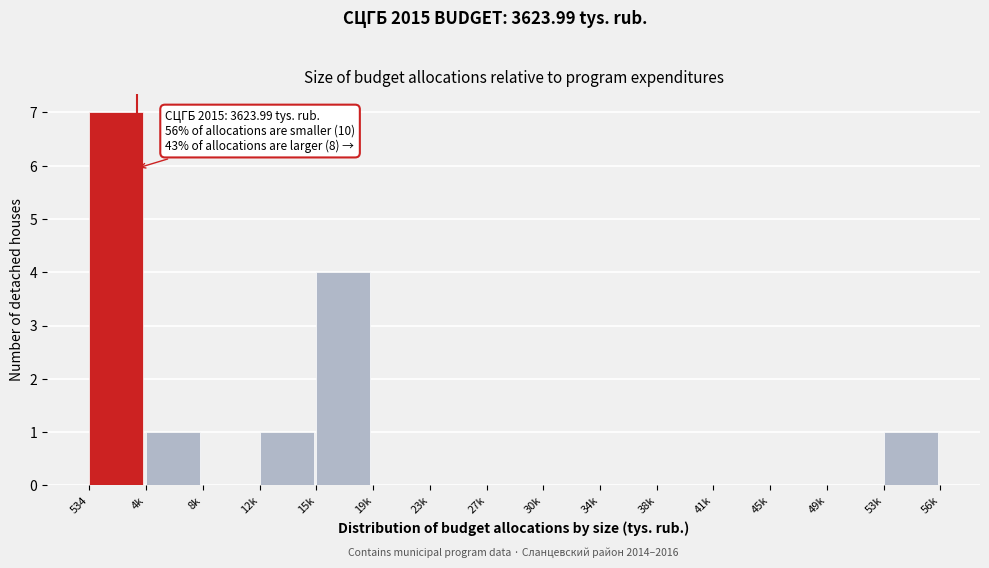

Reading left to right, transcribe all the data shown in this chart.

534=7	4k=1	8k=0	12k=1	15k=4	19k=0	23k=0	27k=0	30k=0	34k=0	38k=0	41k=0	45k=0	49k=0	53k=1